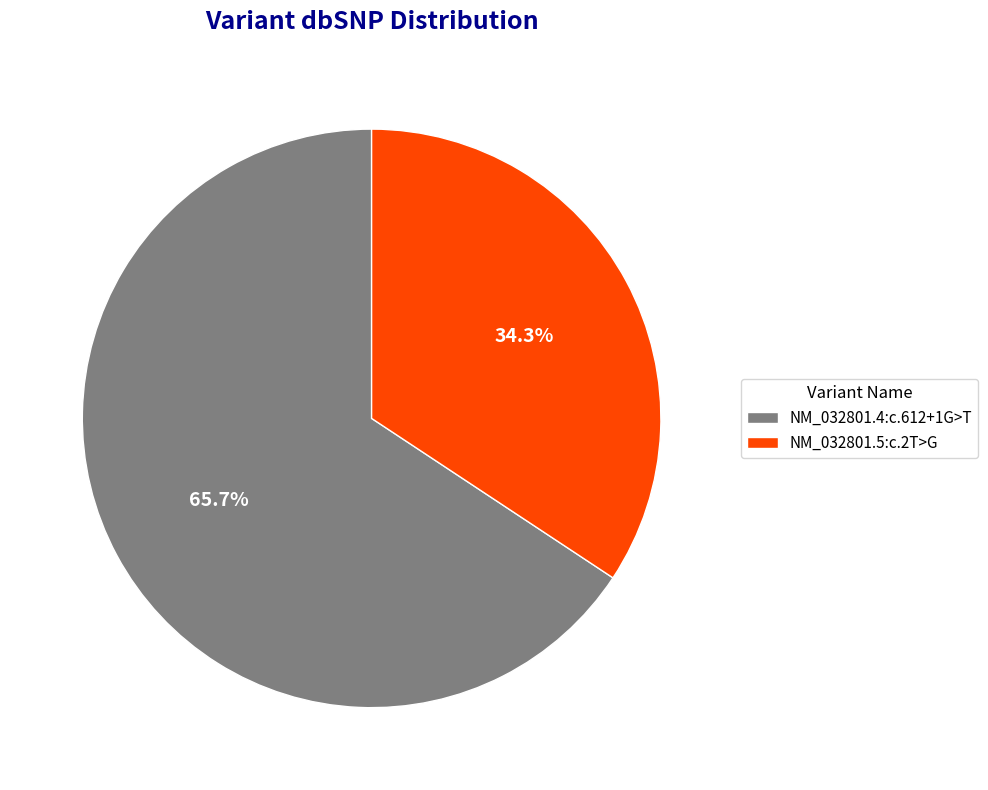

To the nearest percent, what percentage of the pie is NM_032801.4:c.612+1G>T?

66%